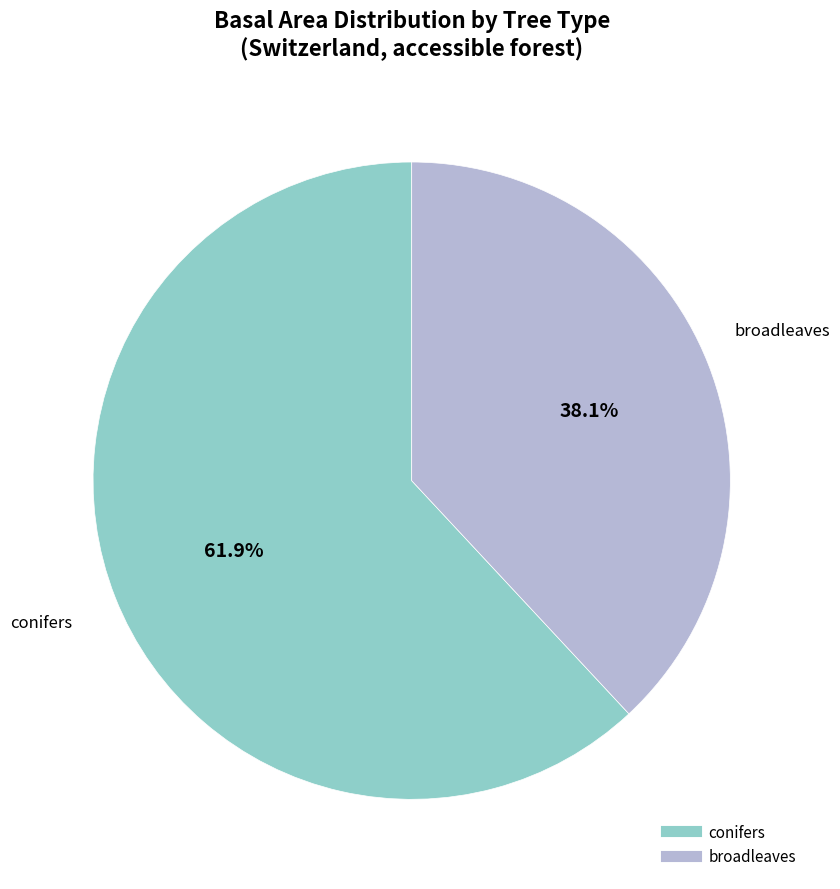

Is there any slice that represents more than half of the pie?

Yes